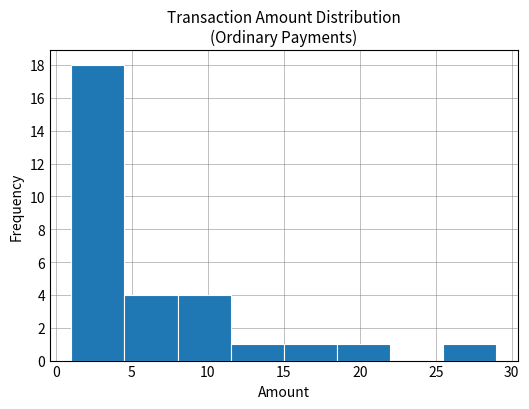

Which range on the x-axis has the tallest bar?

1.0 to 4.5